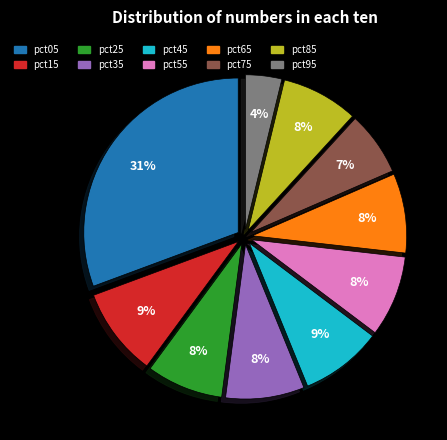

Between pct35 and pct75, which is larger?

pct35